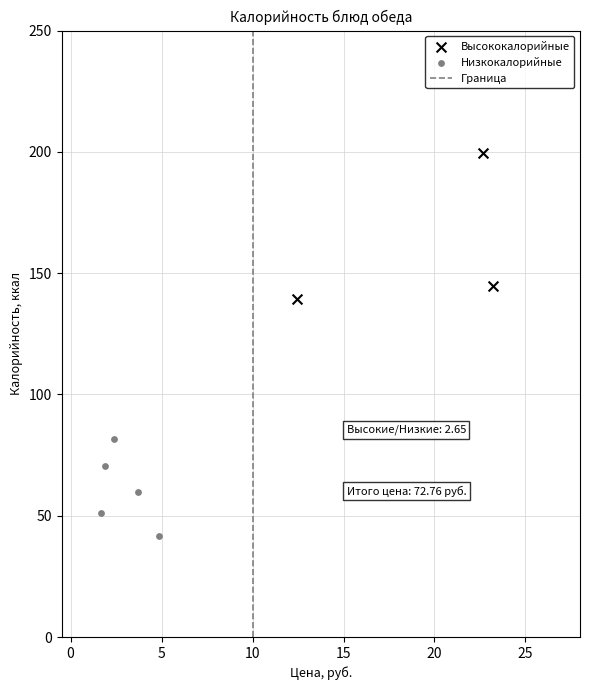

Which series has the widest spread of Y values?

Высококалорийные